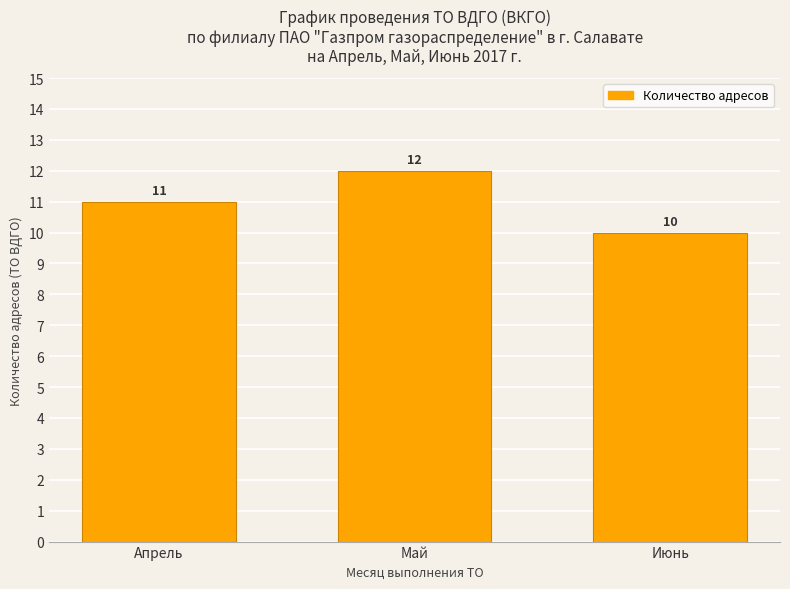

Reading right to left, transcribe all the data shown in this chart.

10	12	11